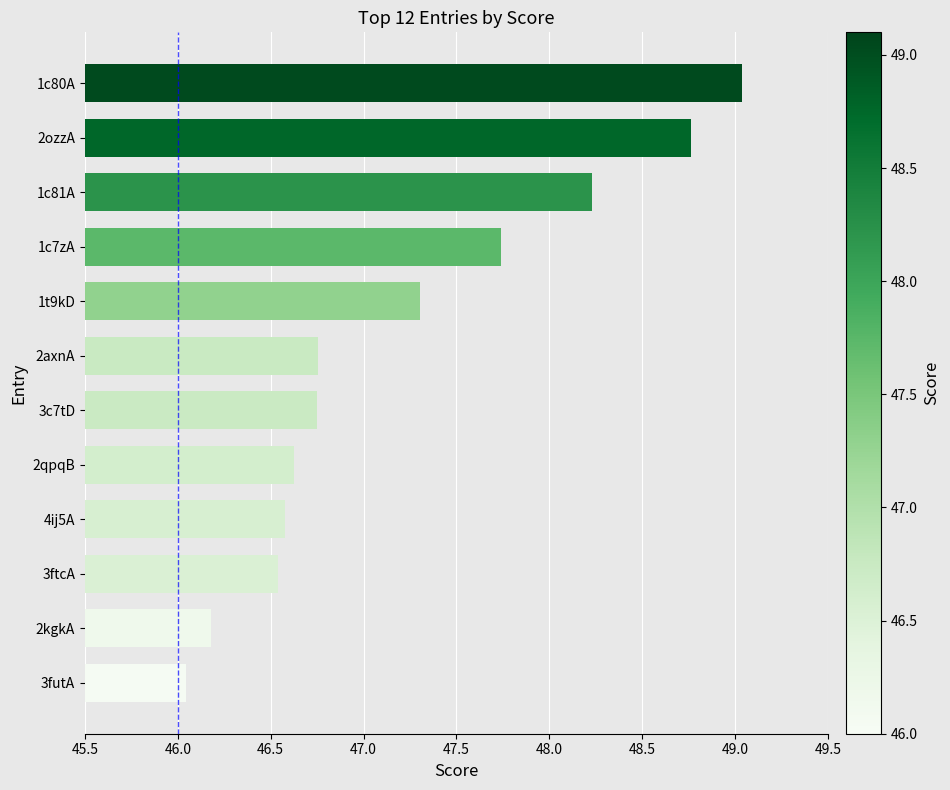

What is the change in value from 3c7tD to 1c7zA?

+1.0